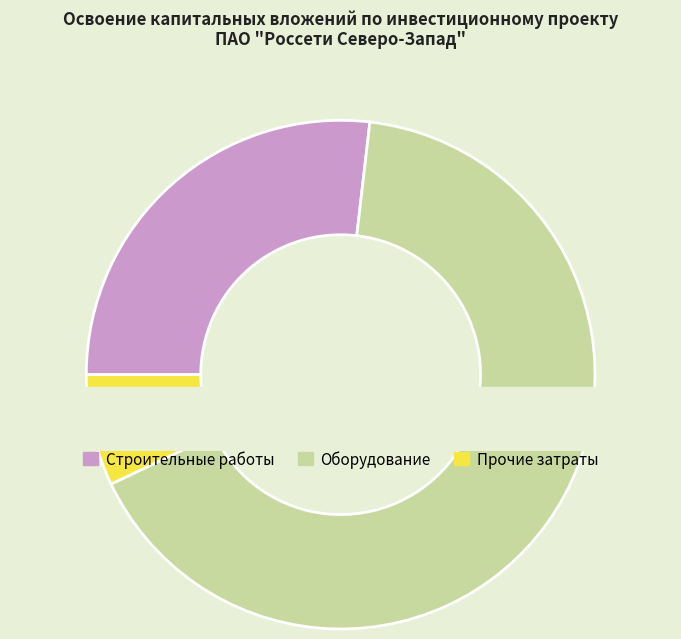

Is it true that Строительные работы is 15% of the pie?

False